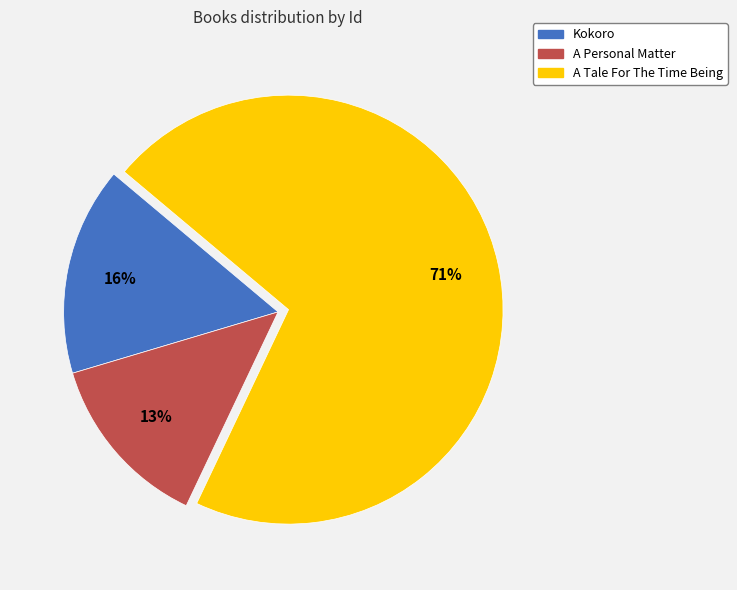

To the nearest percent, what percentage of the pie is Kokoro?

16%